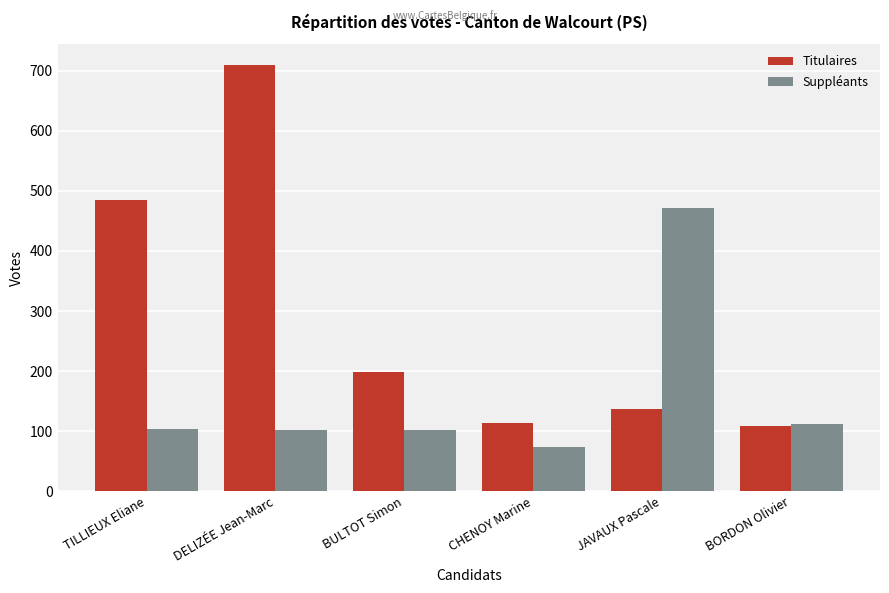

What is the lowest value of the Suppléants series?

73